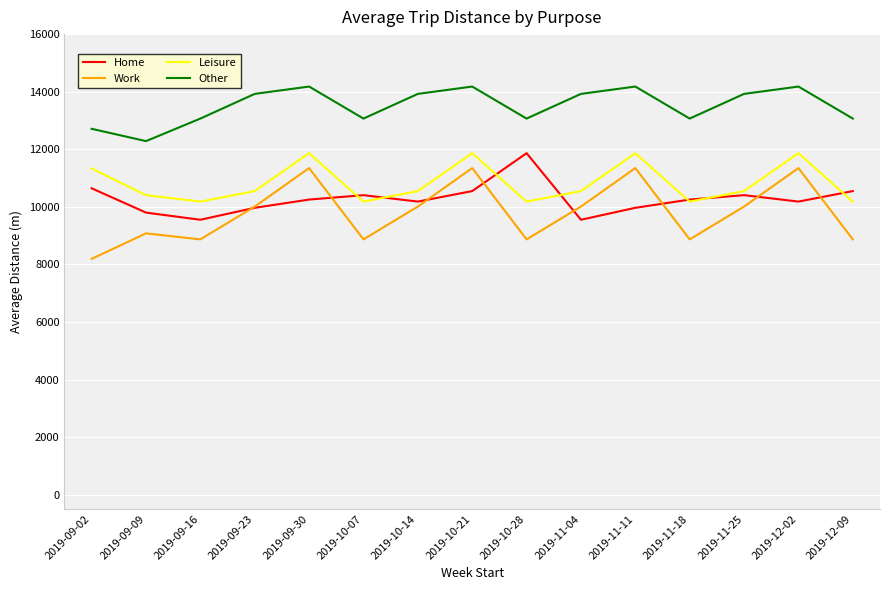

What is the total value across all series at 2019-11-04?

44027.3